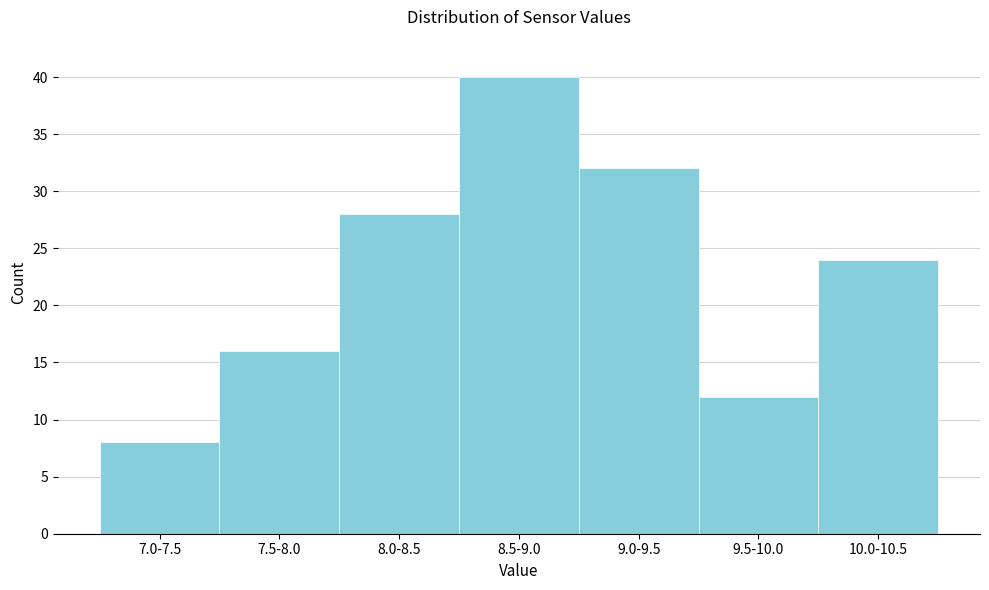

Reading left to right, extract all data points from this chart.

8	16	28	40	32	12	24